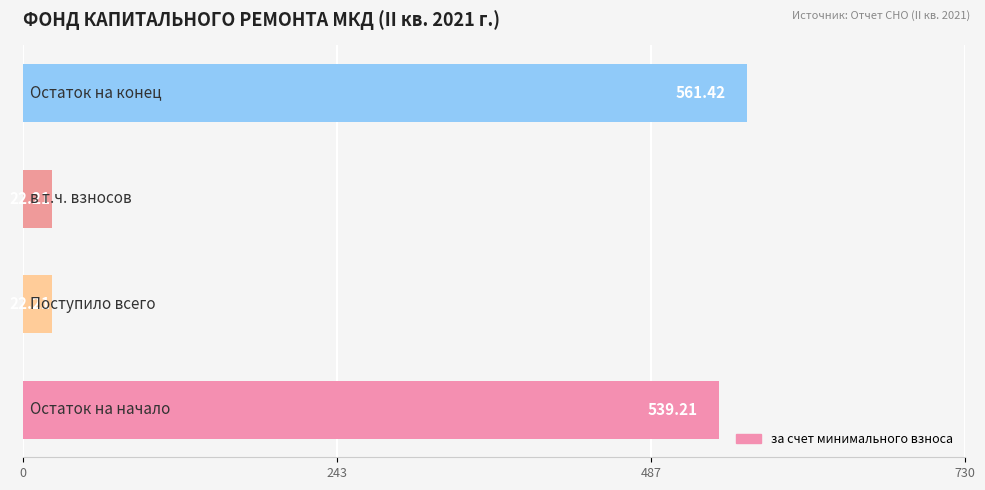

What is the difference between the maximum and minimum values?

539.2